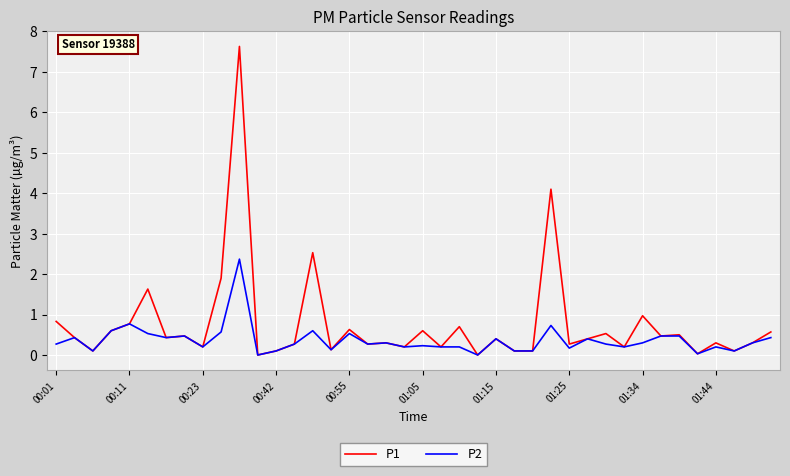

Which series has the largest total across all categories?

P1